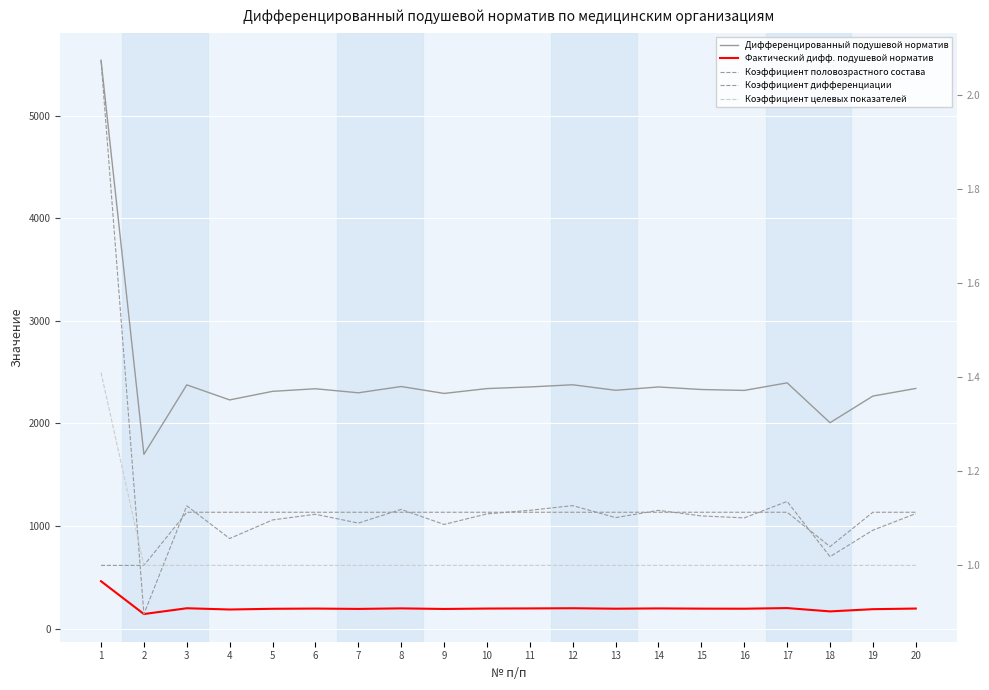

At which category does Фактический дифф. подушевой норматив reach its first local peak?

3